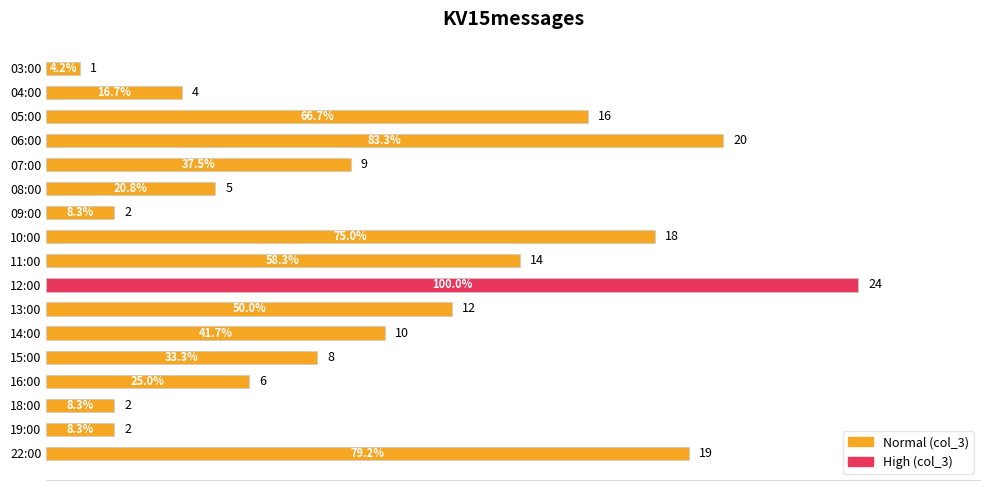

Reading top to bottom, transcribe all the data shown in this chart.

03:00=1	04:00=4	05:00=16	06:00=20	07:00=9	08:00=5	09:00=2	10:00=18	11:00=14	12:00=24	13:00=12	14:00=10	15:00=8	16:00=6	18:00=2	19:00=2	22:00=19